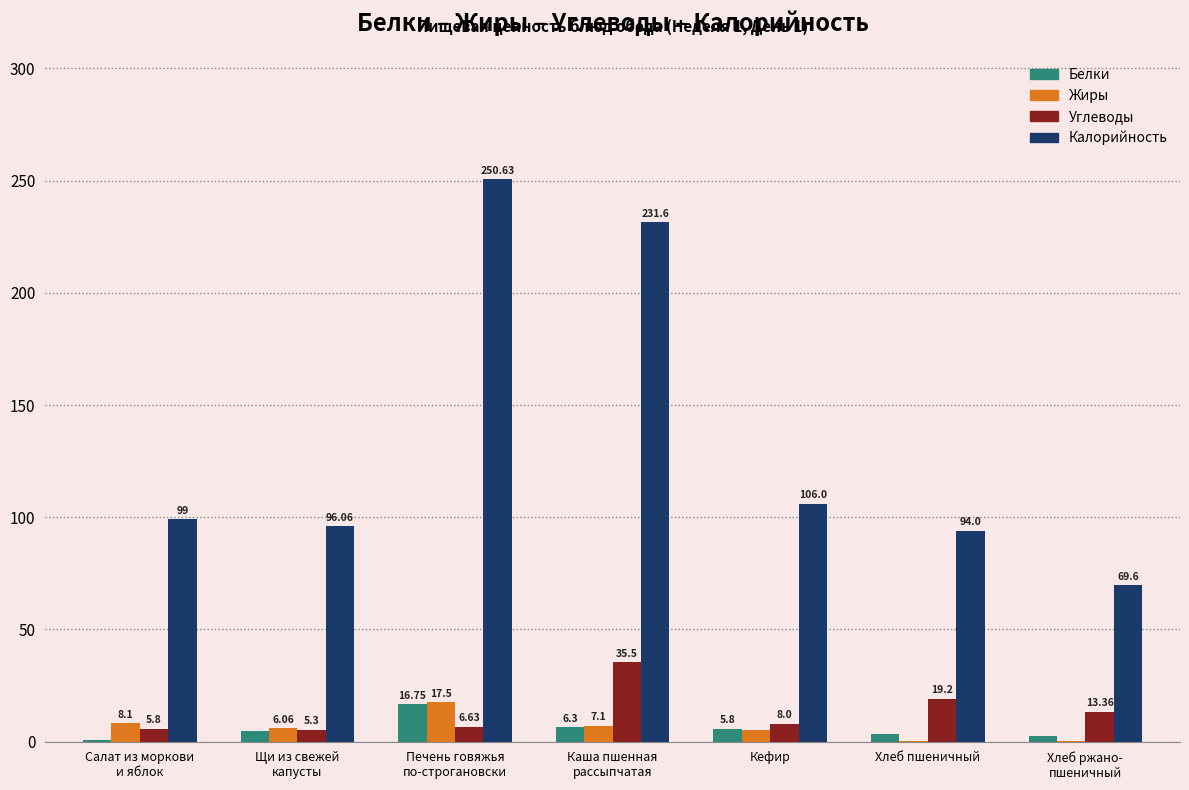

What is the sum of all Белки values?

40.0